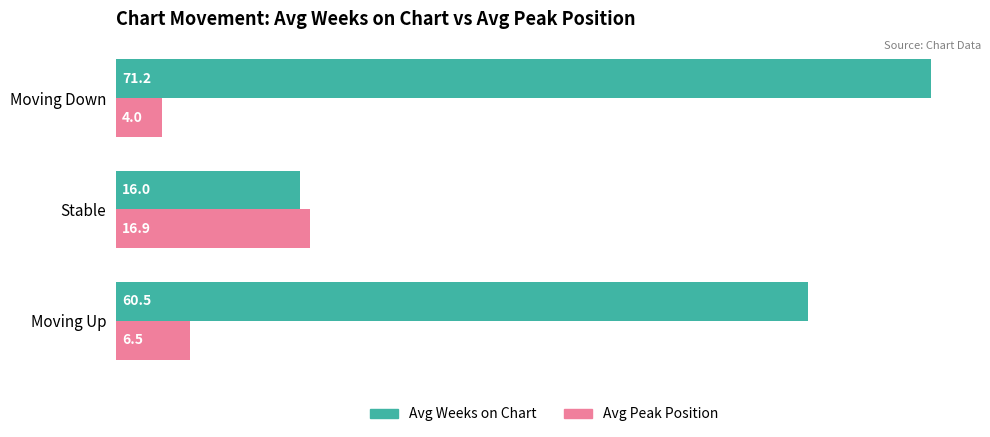

What is the average value of the Avg Peak Position series?

9.1